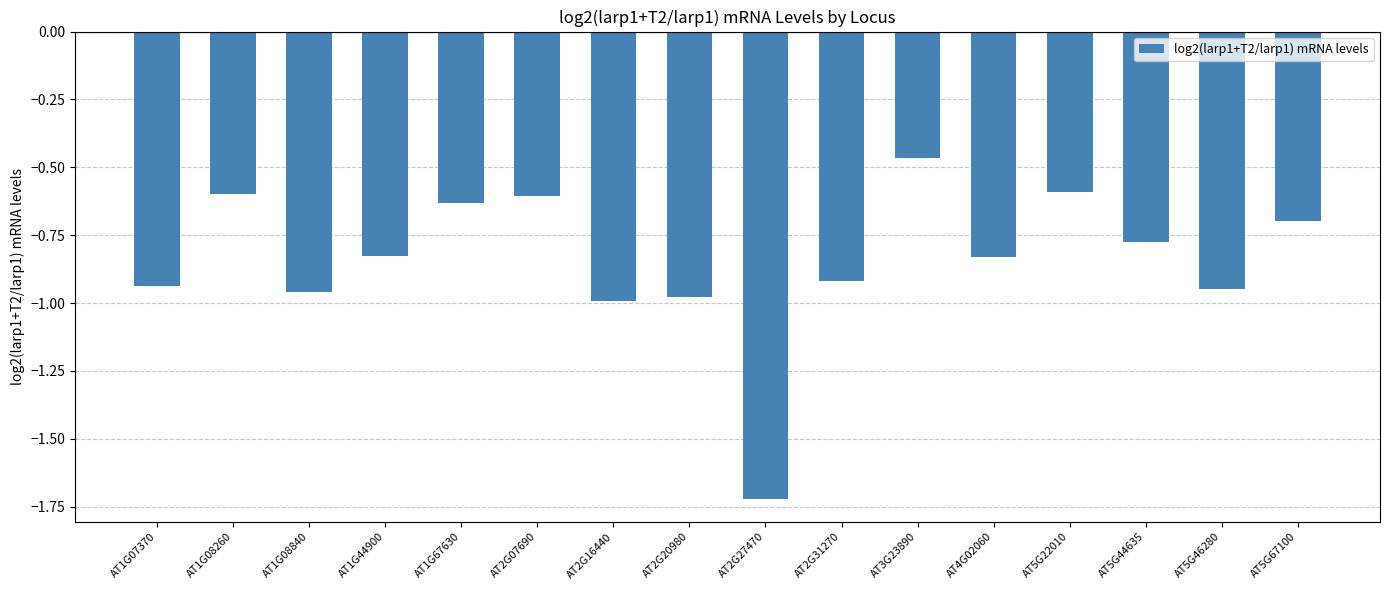

Which has a higher value, AT2G16440 or AT2G20980?

AT2G20980